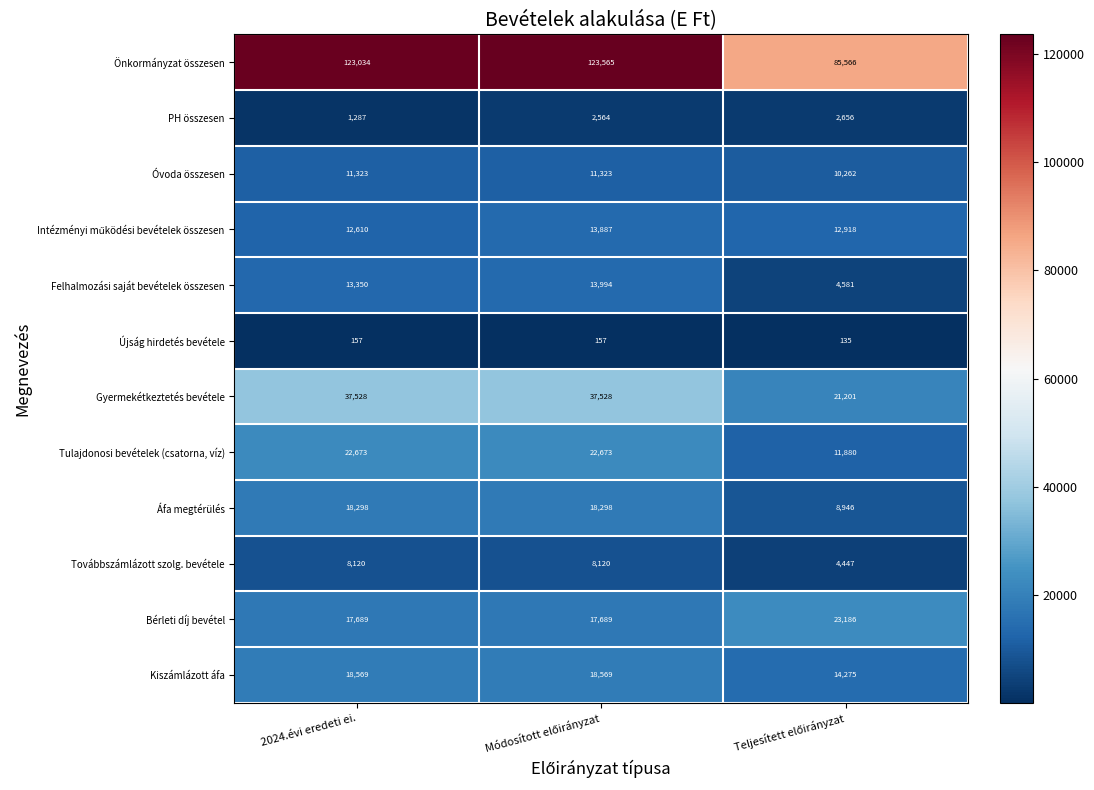

Is it true that Újság hirdetés bevétele equals 222 at 2024.évi eredeti ei.?

False